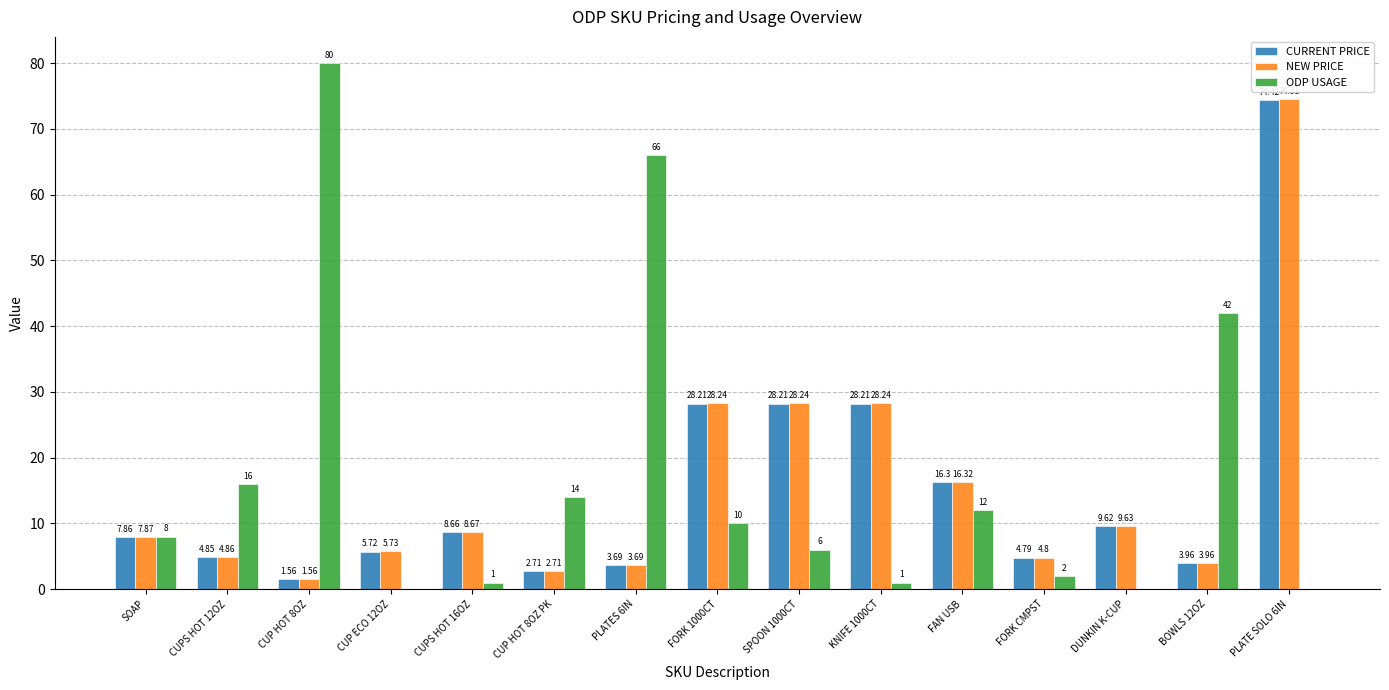

What is the difference between the ODP USAGE values at CUPS HOT 16OZ and CUP HOT 8OZ PK?

13.0